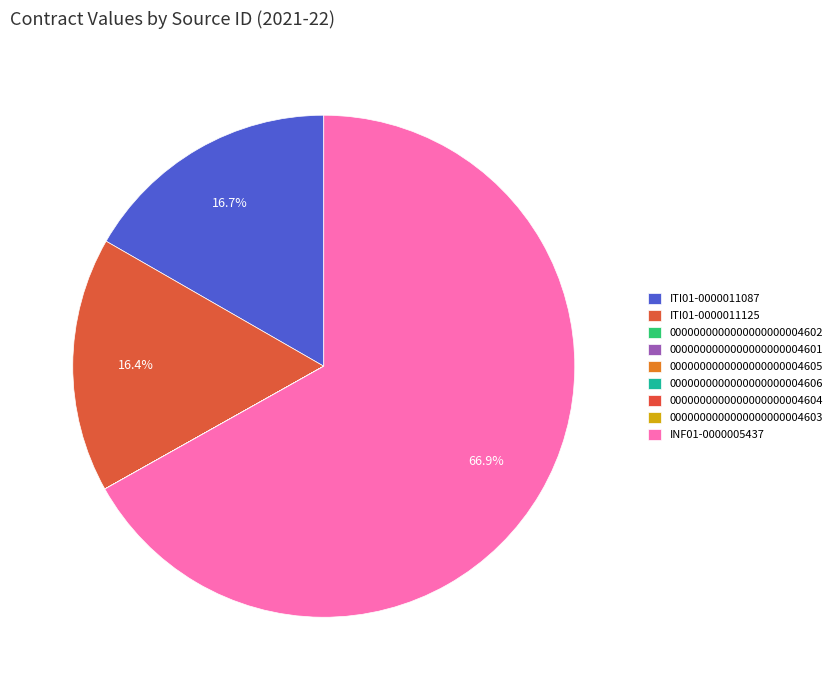

Count the number of slices in the pie.

9